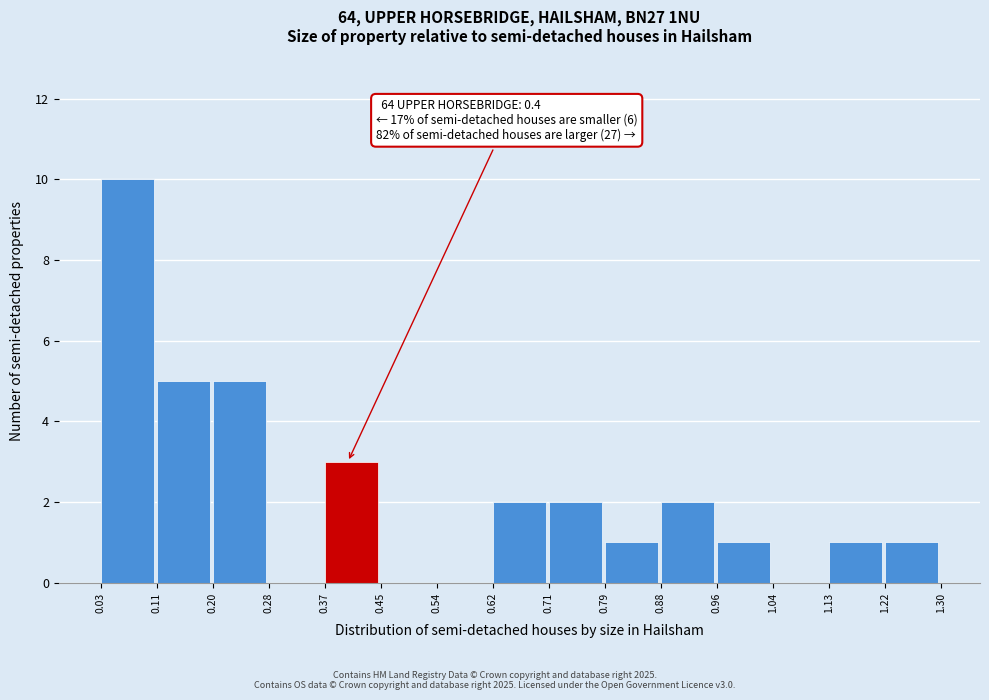

Which range on the x-axis has the tallest bar?

0.03 to 0.11